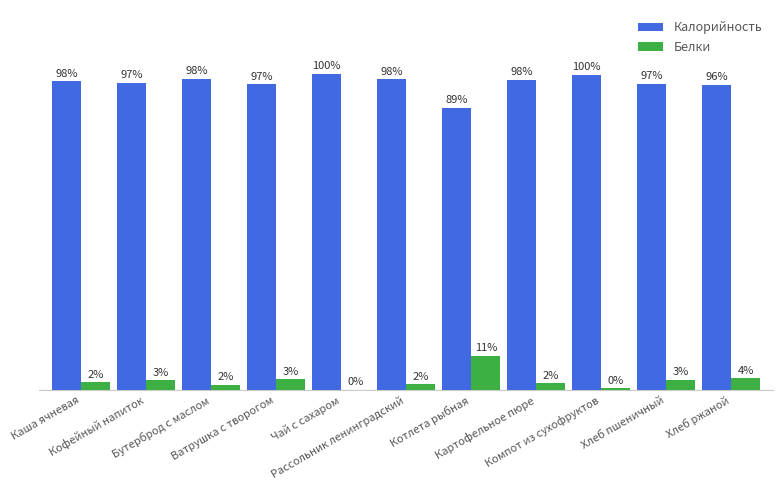

Which series has the largest total across all categories?

Калорийность